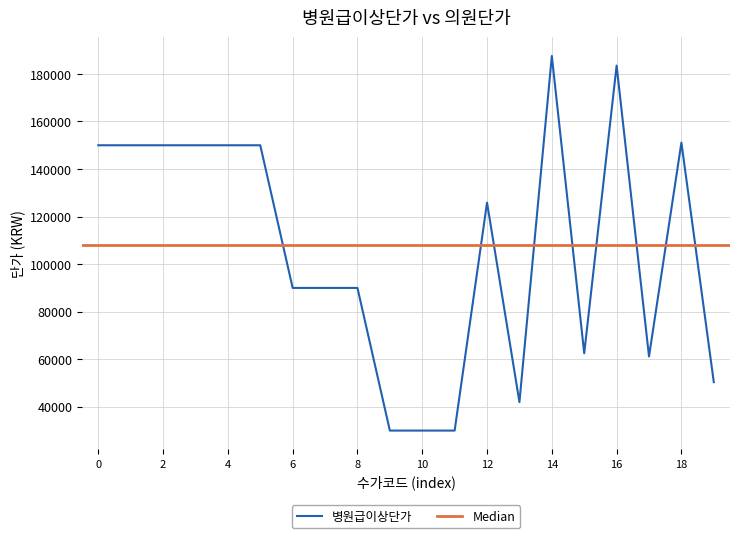

How many data points are above 125880?

9